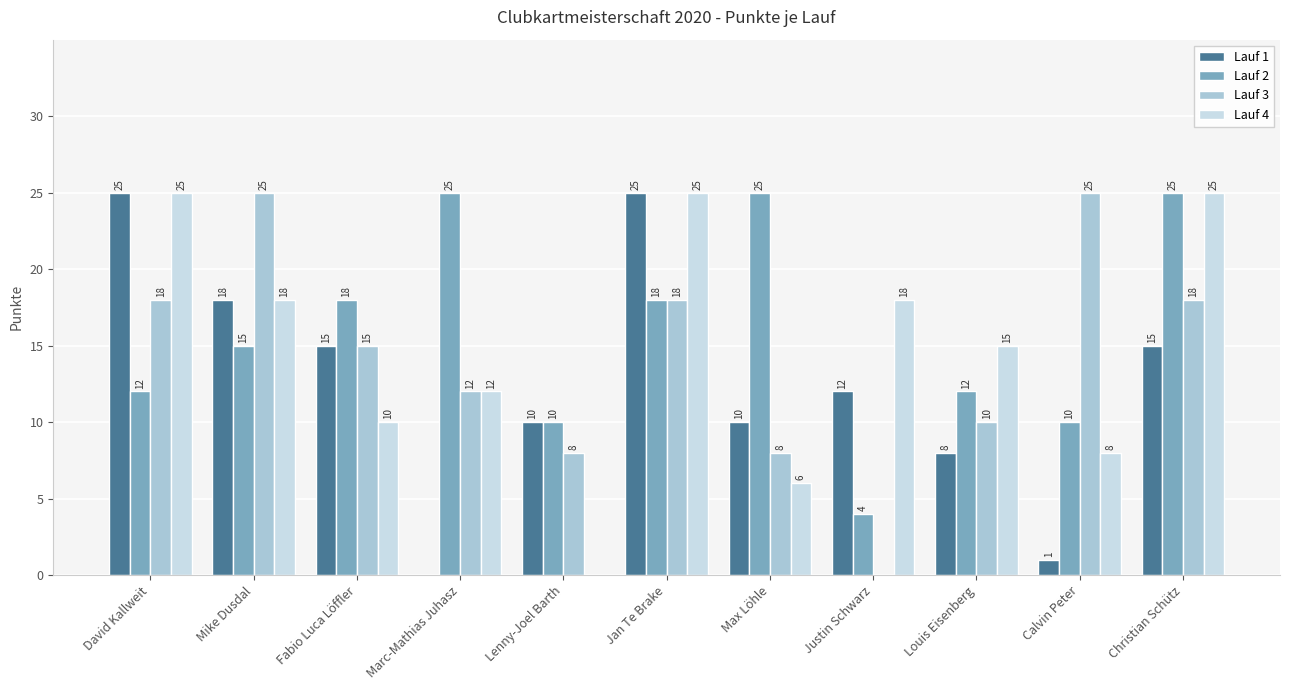

At which label is Lauf 2 closest to 14?

Mike Dusdal